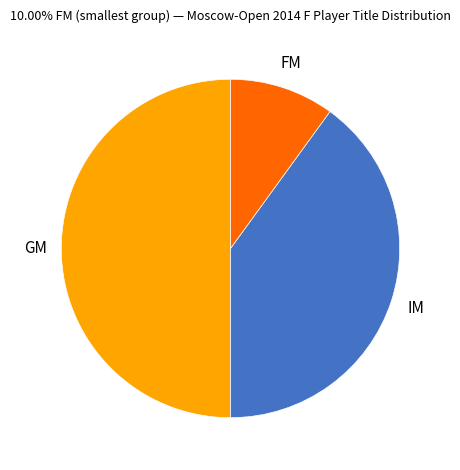

What is the ratio of the value at FM to the value at GM?

0.2